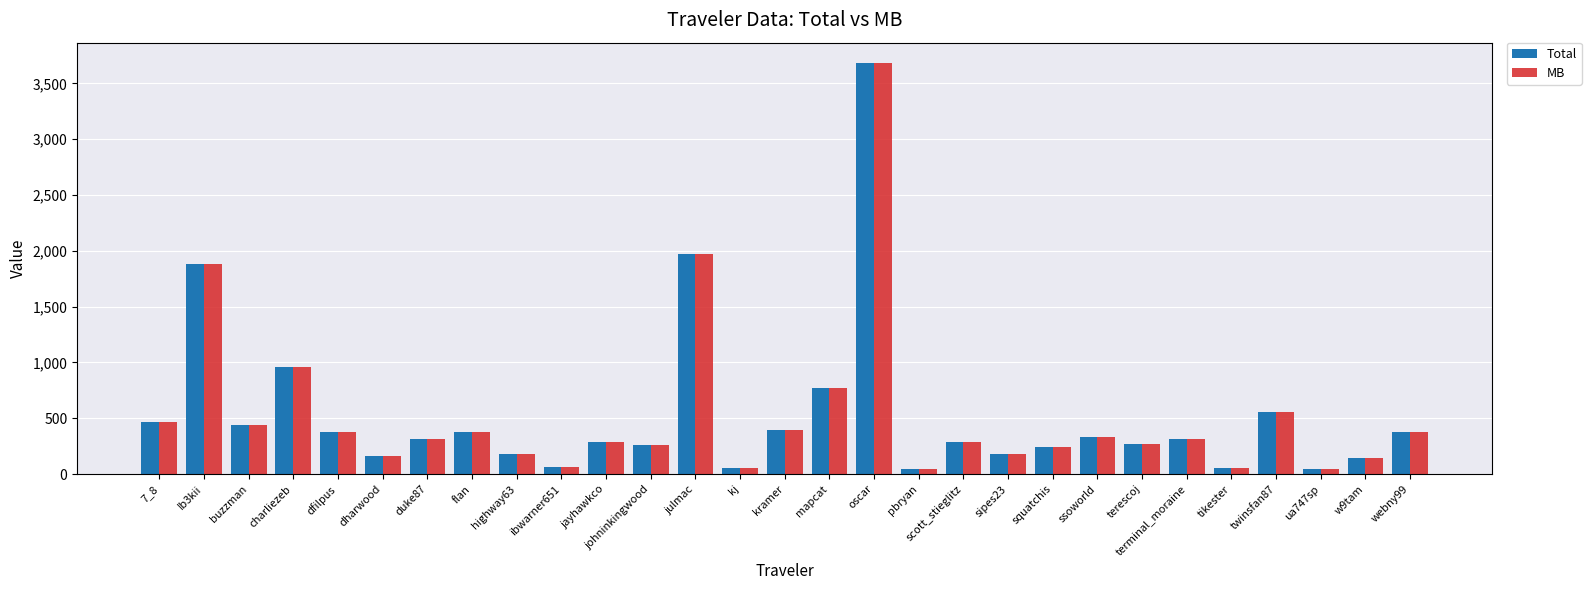

How many distinct data groups are displayed?

2